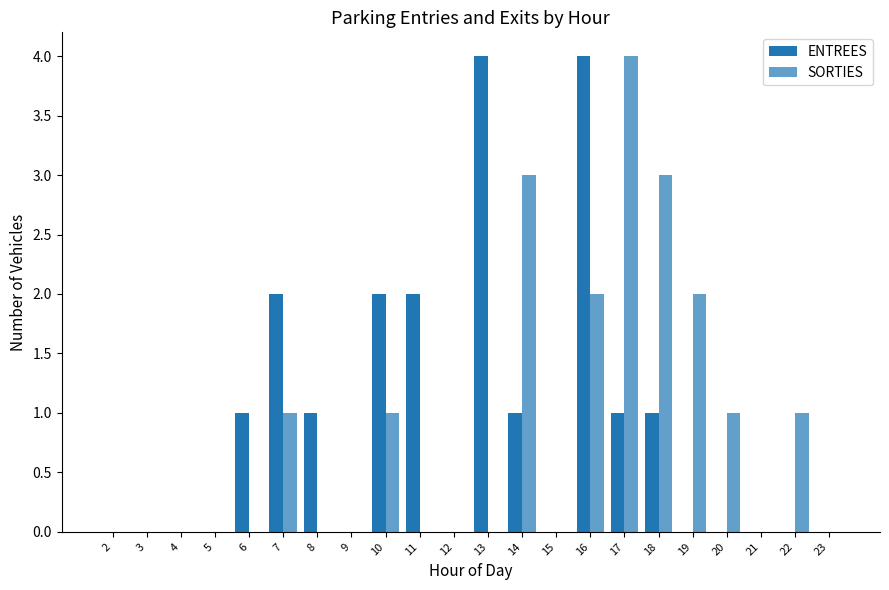

At which category does the chart reach its minimum across all series?

2